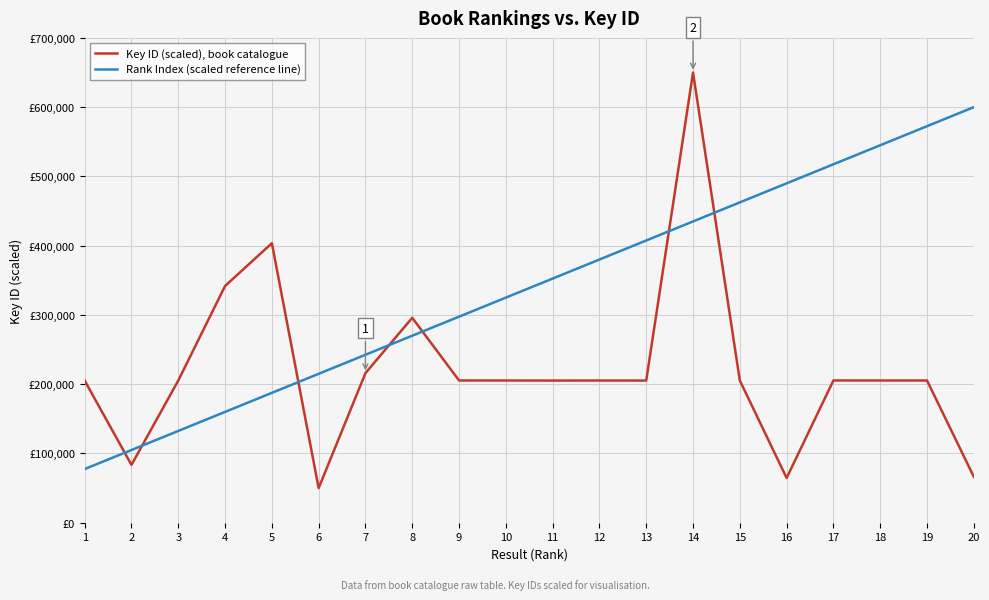

At which label is Key ID (scaled), book catalogue closest to 350000?

4